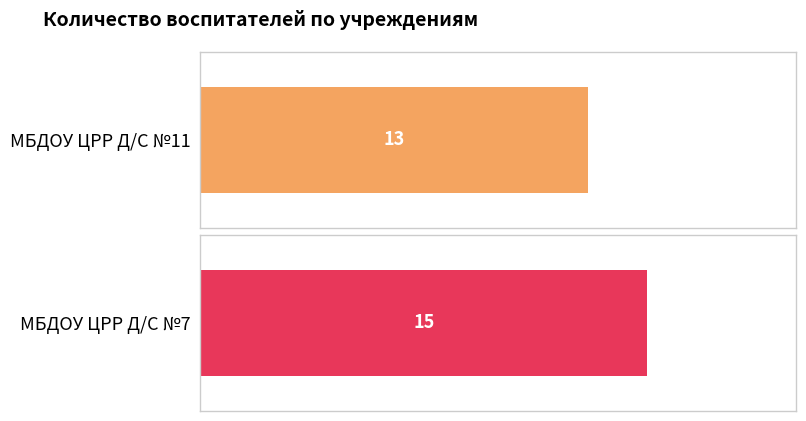

Reading left to right, extract all data points from this chart.

13	15